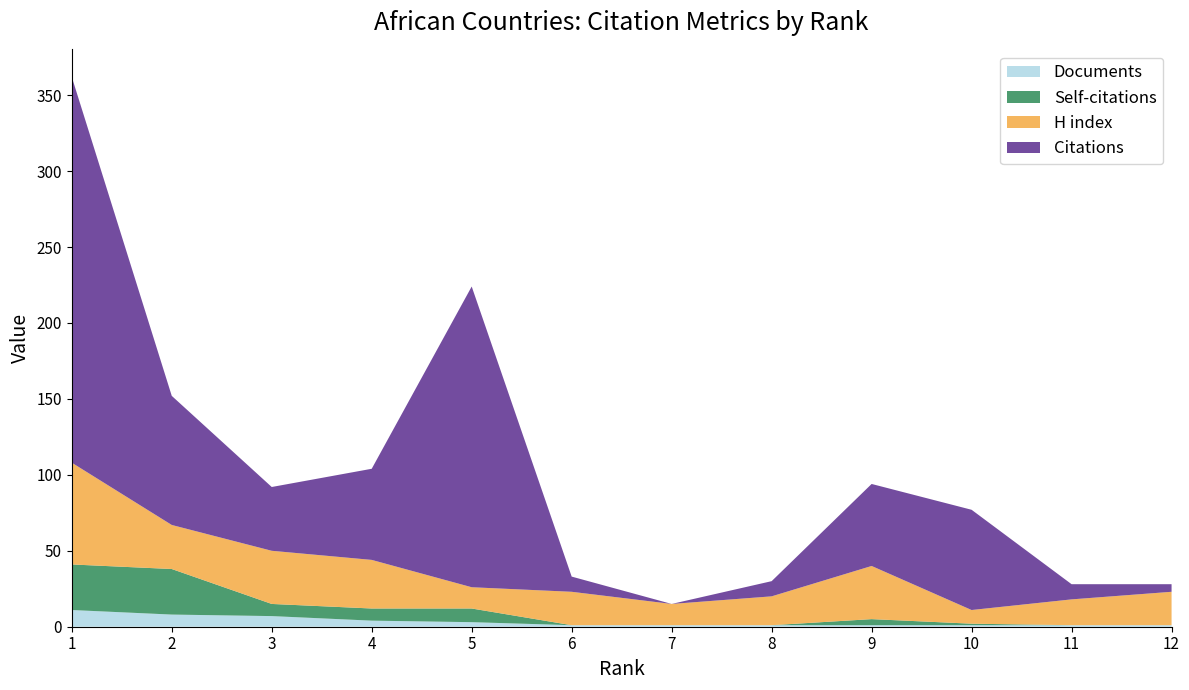

Reading left to right, list all the values displayed in this chart.

Citations: 1=254	2=85	3=42	4=60	5=198	6=10	7=0	8=10	9=54	10=66	11=10	12=5
Self-citations: 1=30	2=30	3=8	4=8	5=9	6=0	7=0	8=0	9=4	10=1	11=0	12=0
H index: 1=67	2=29	3=35	4=32	5=14	6=22	7=14	8=19	9=35	10=9	11=17	12=22
Documents: 1=11	2=8	3=7	4=4	5=3	6=1	7=1	8=1	9=1	10=1	11=1	12=1